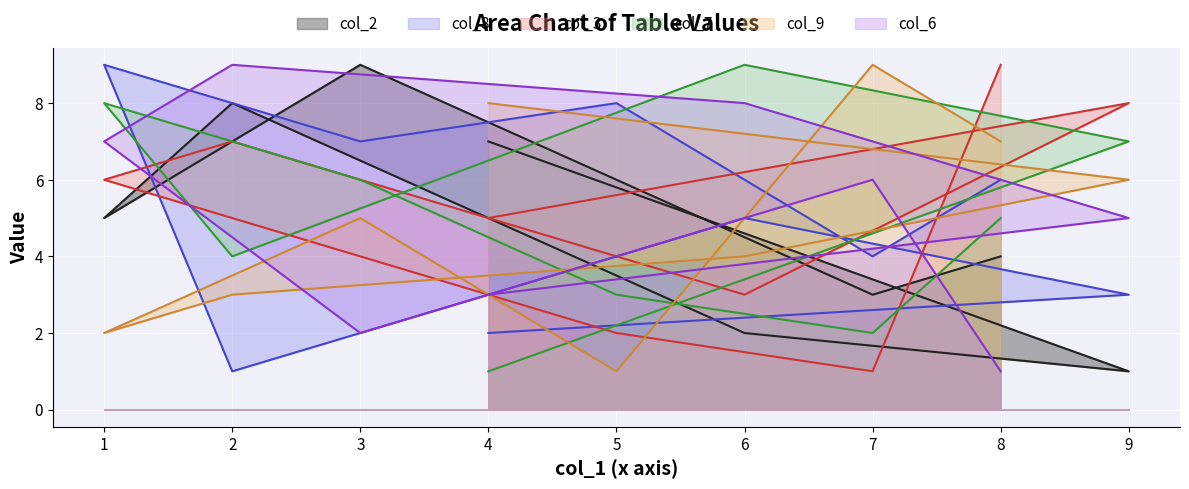

Which series has the largest range (max minus min)?

col_2_line